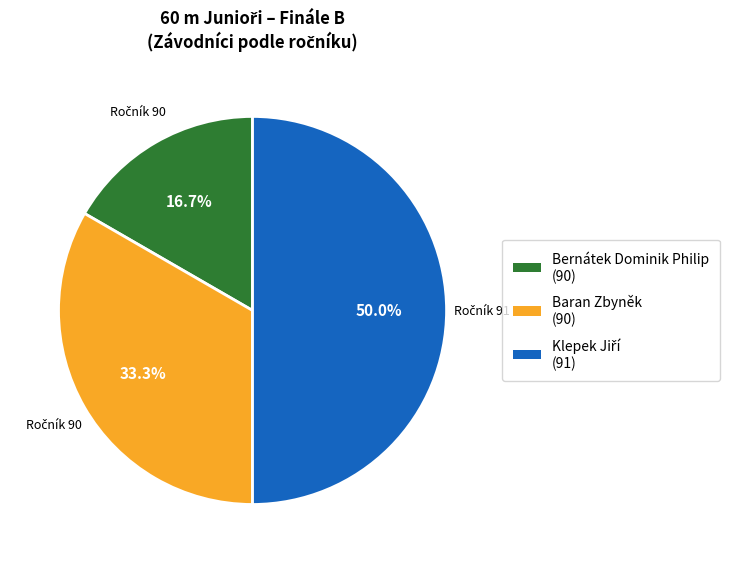

Is it true that Baran Zbyněk (90) is 42% of the pie?

False